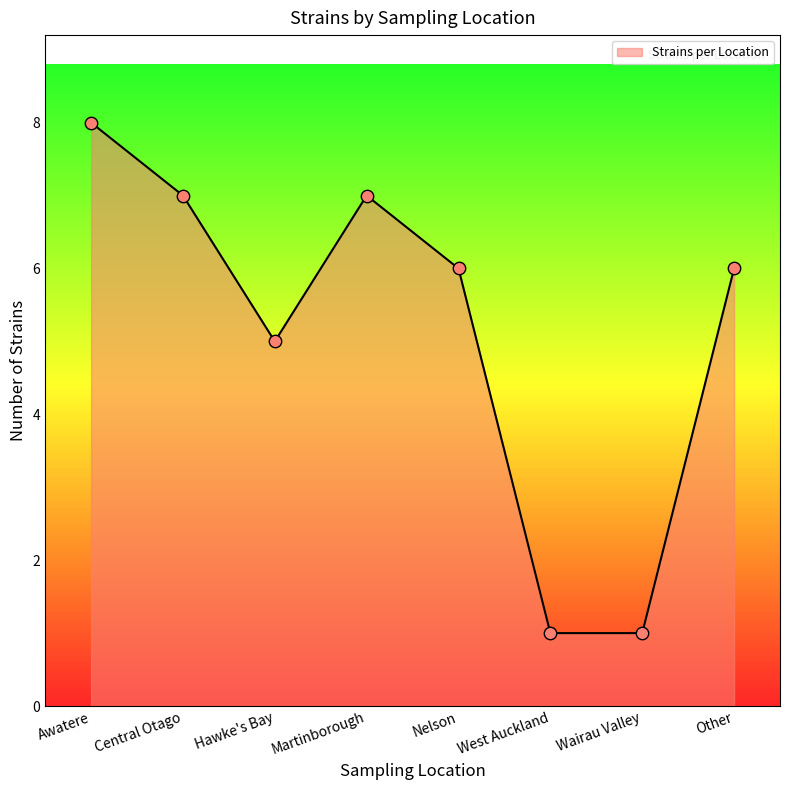

What is the change in value from Martinborough to Nelson?

-1